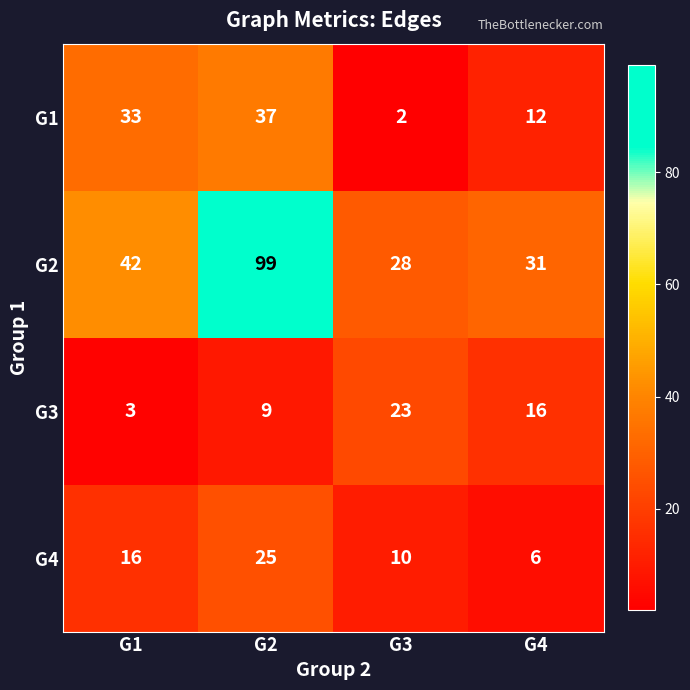

The value of G2 at G4 is 53. True or false?

False